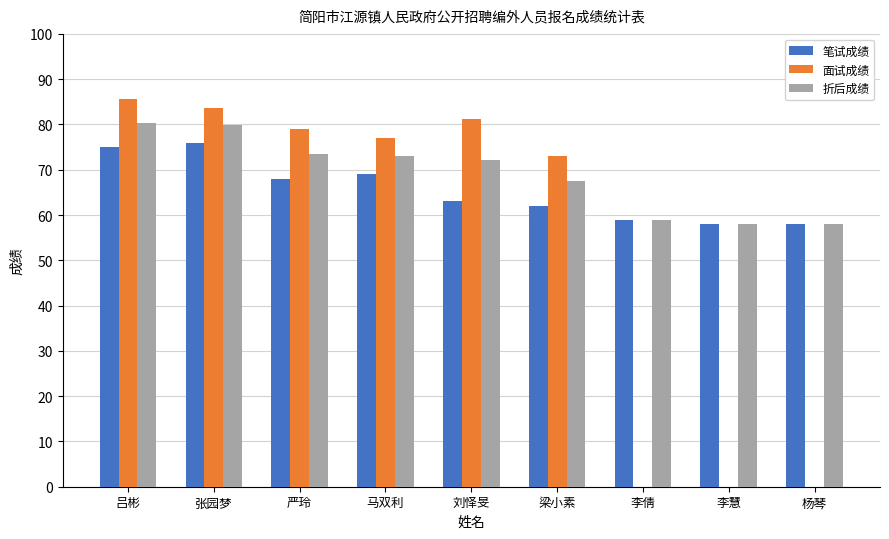

What is the sum of all 笔试成绩 values?

588.0